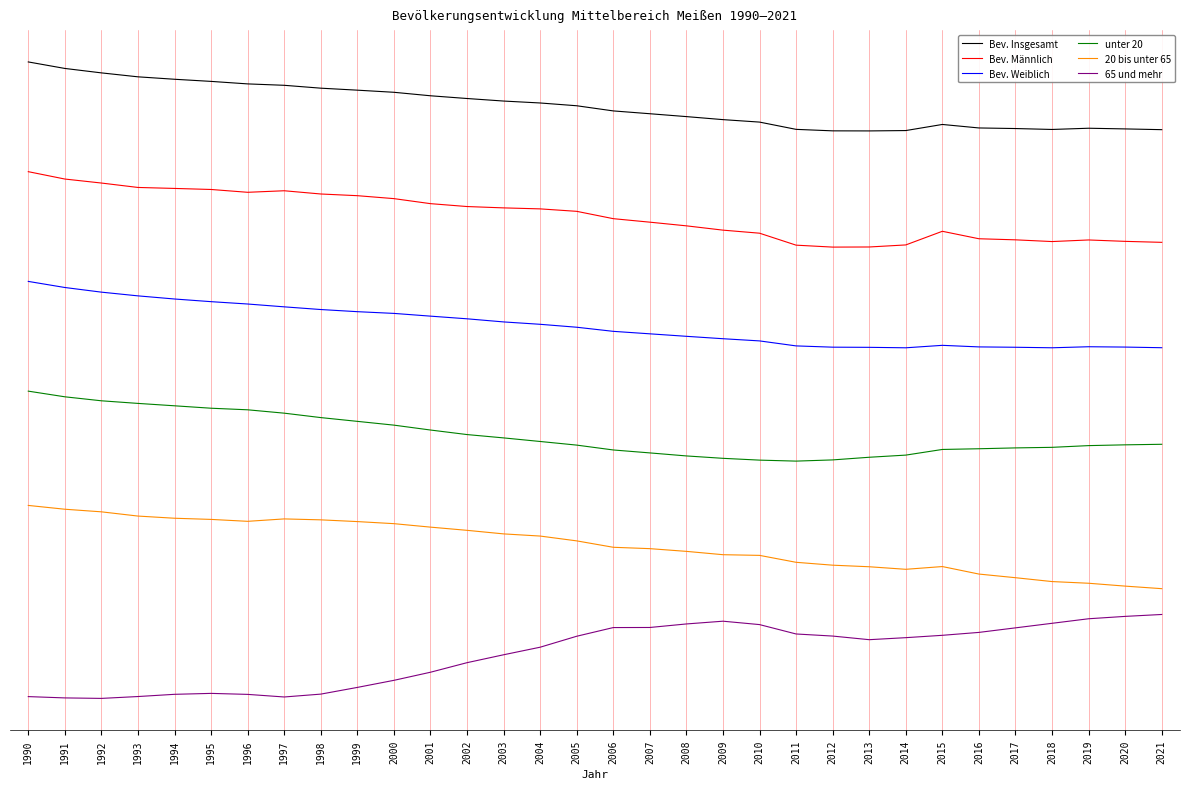

What is the difference between the maximum and minimum values in the 65 und mehr series?

1529.6